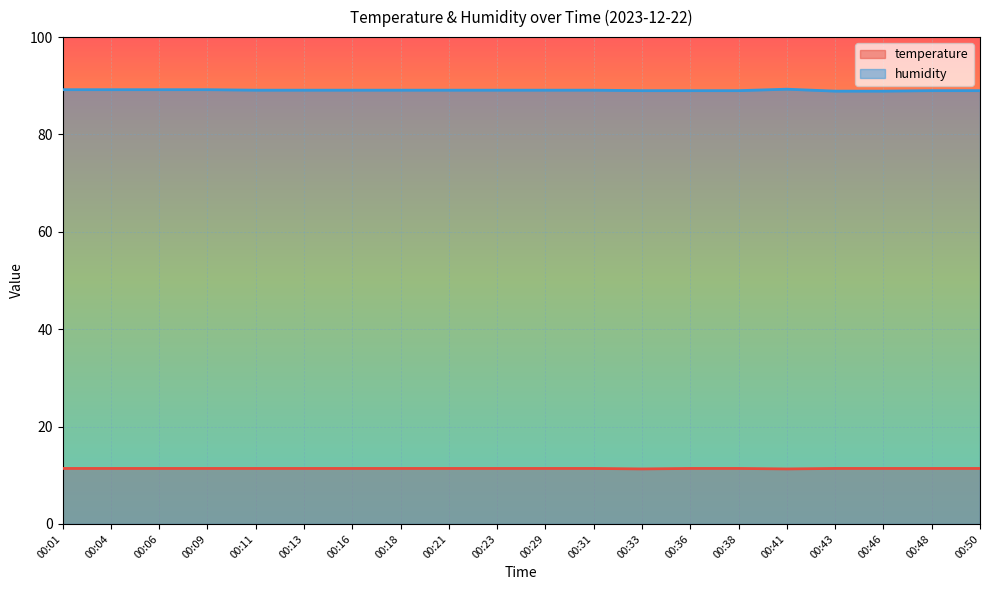

At 00:21, list the series in order from largest to smallest.

humidity, temperature